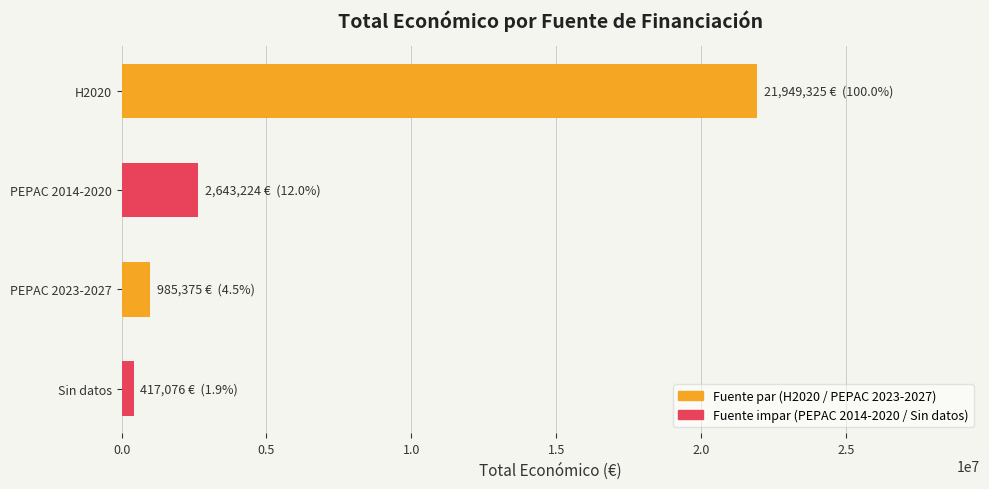

Does the chart contain any negative values?

No